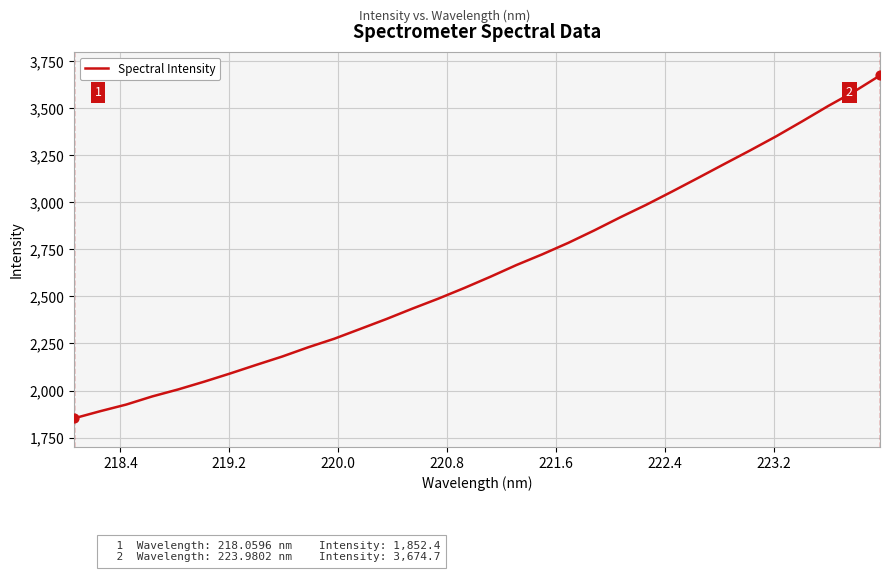

What is the difference between the maximum and minimum values?

1822.3